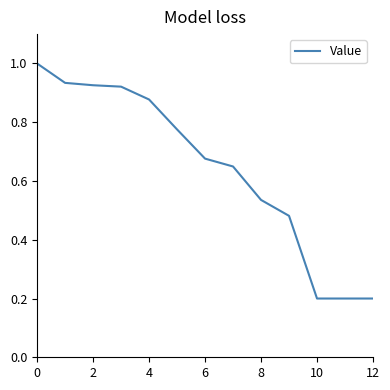

Does the chart have visible grid lines?

No